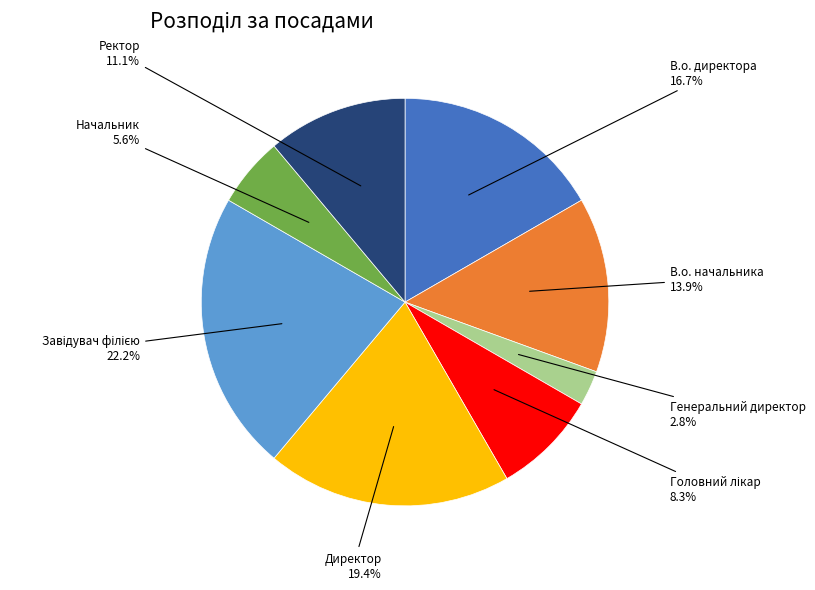

Does any single category account for the majority?

No